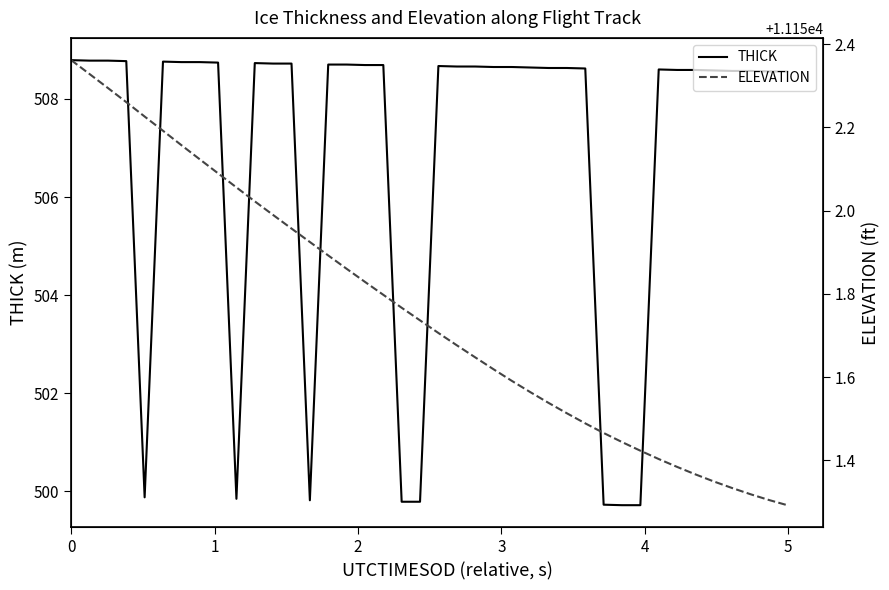

What is the lowest value of the THICK series?

499.7